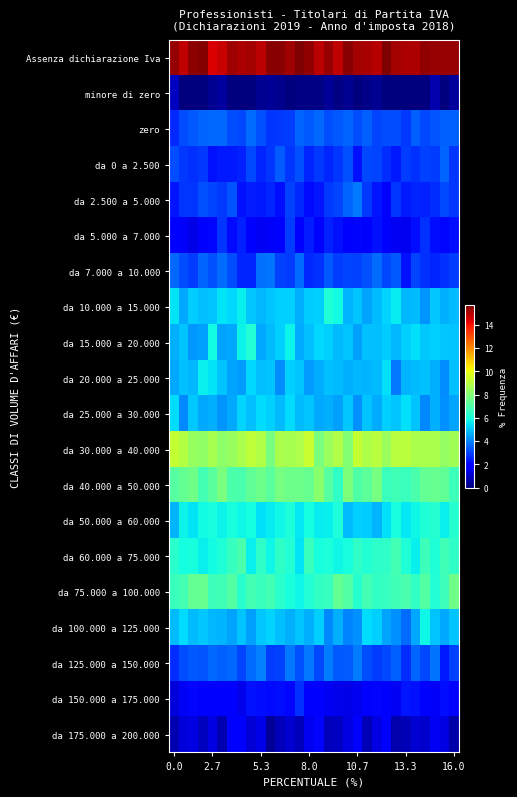

What is the maximum value shown in the chart?

15.7